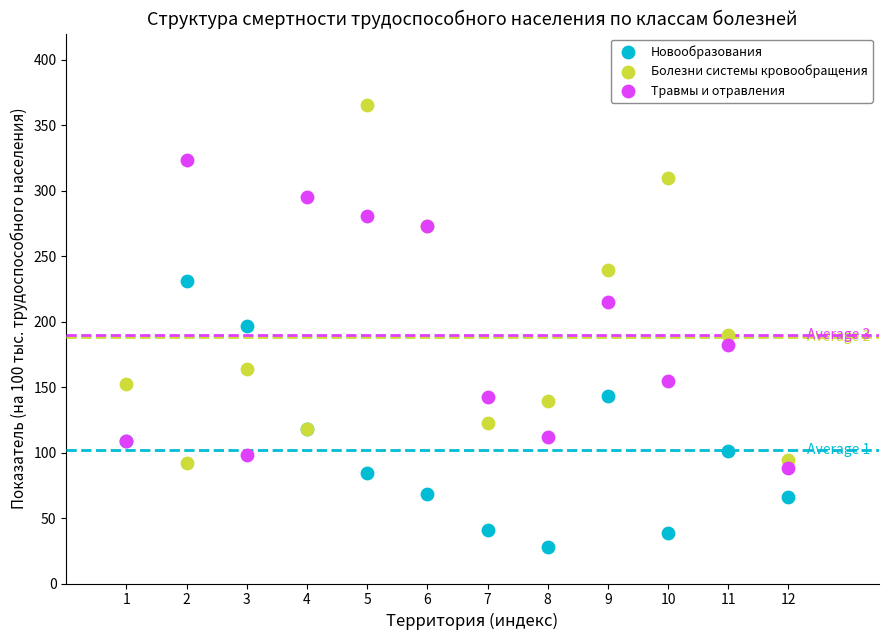

What are all the series names shown in the legend?

Новообразования, Болезни системы кровообращения, Травмы и отравления